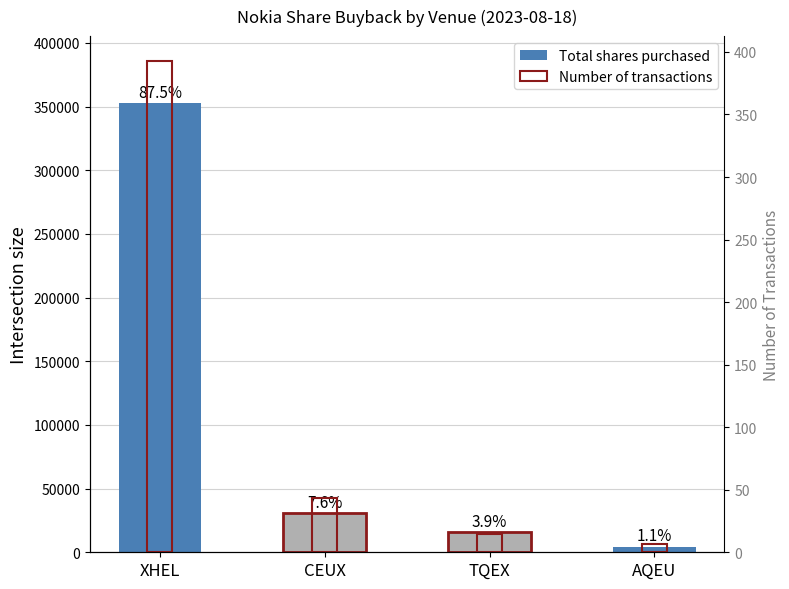

What is the label of the 1st bar from the right?

AQEU